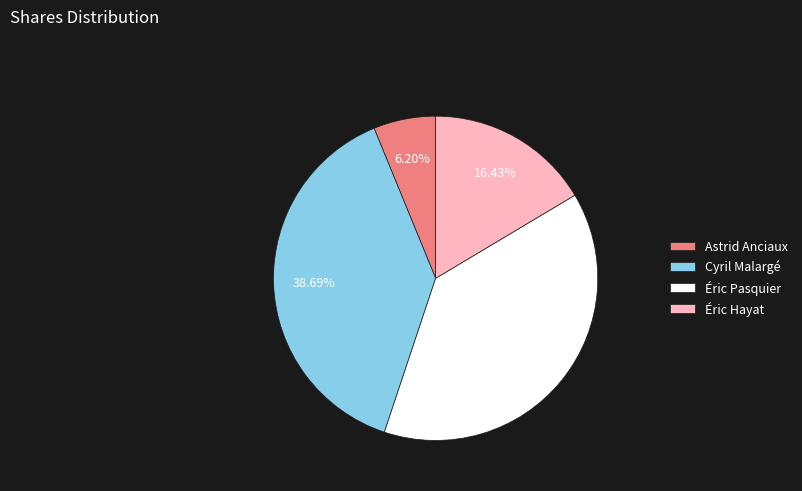

How many segments does this pie chart have?

4